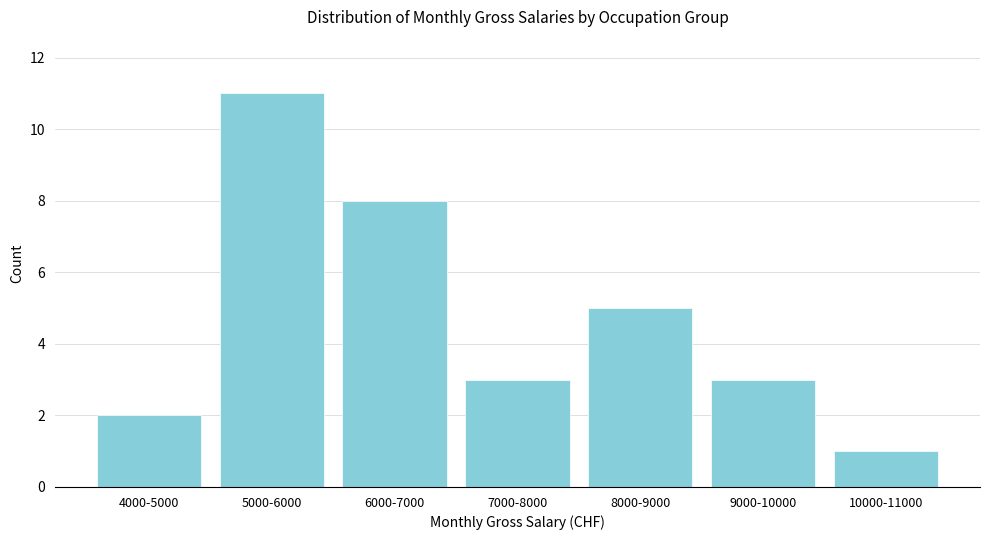

Reading left to right, list all the values displayed in this chart.

2	11	8	3	5	3	1